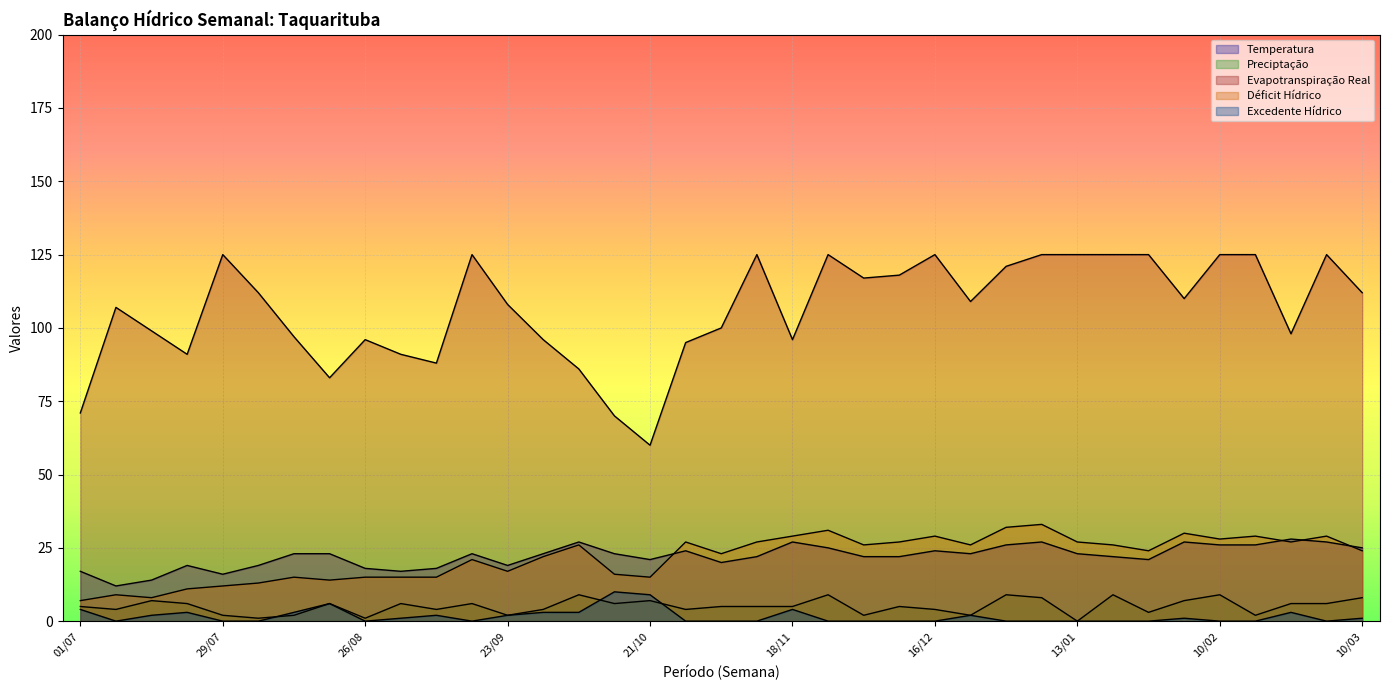

What is the sum of all Déficit Hídrico values?

805